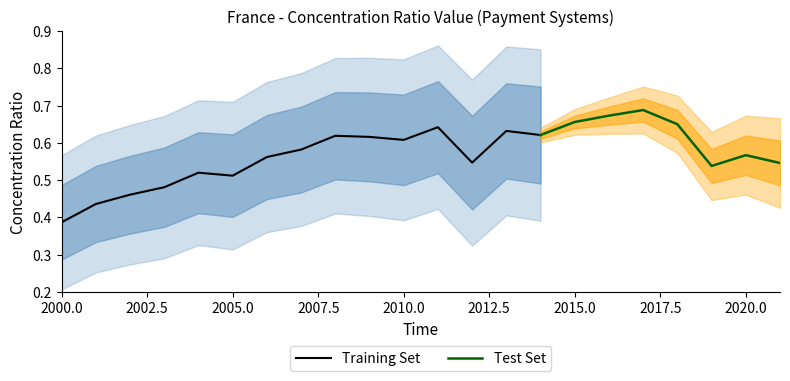

List the labels in order of value, largest first.

2017, 2016, 2015, 2018, 2011, 2013, 2014, 2008, 2009, 2010, 2007, 2020, 2006, 2012, 2021, 2019, 2004, 2005, 2003, 2002, 2001, 2000